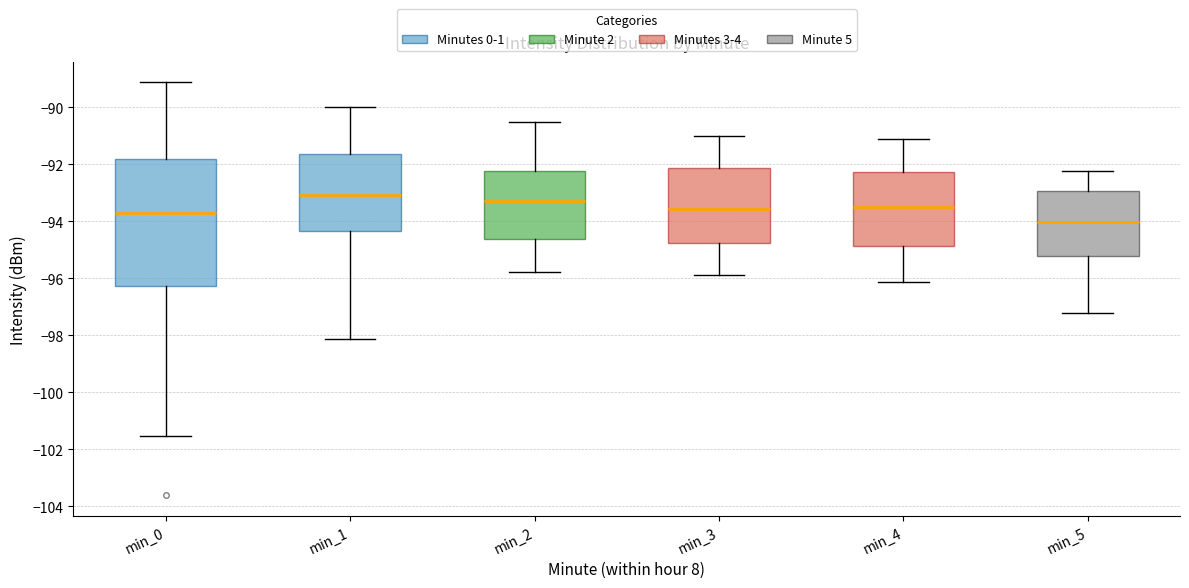

Reading left to right, transcribe this box plot: for each box, give where its median line is, the range the box spans, and where its two whiskers end, as read against the y-axis. The values are not printed on the chart, so give them approximately, as read against the axis.

min_0: median -93.8, box -96.2 to -91.8, whiskers -101.6 to -89.2
min_1: median -93.0, box -94.4 to -91.6, whiskers -98.2 to -90.0
min_2: median -93.2, box -94.6 to -92.2, whiskers -95.8 to -90.6
min_3: median -93.6, box -94.8 to -92.2, whiskers -96.0 to -91.0
min_4: median -93.6, box -94.8 to -92.2, whiskers -96.2 to -91.2
min_5: median -94.0, box -95.2 to -93.0, whiskers -97.2 to -92.2